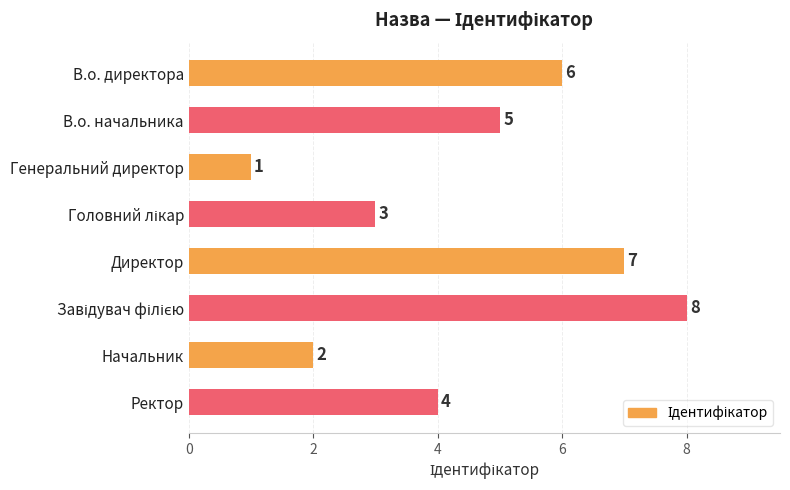

Reading top to bottom, what are all the values shown in this chart?

6	5	1	3	7	8	2	4